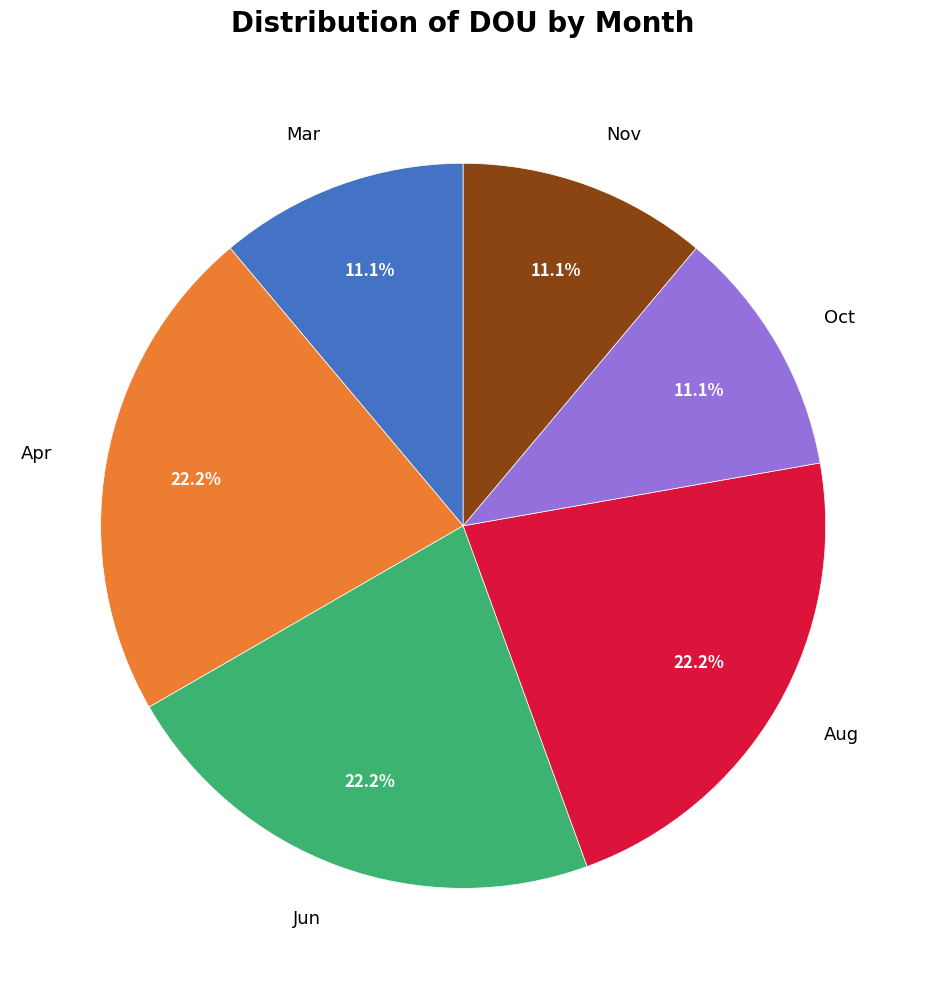

Does Jun account for over 50% of the chart?

No